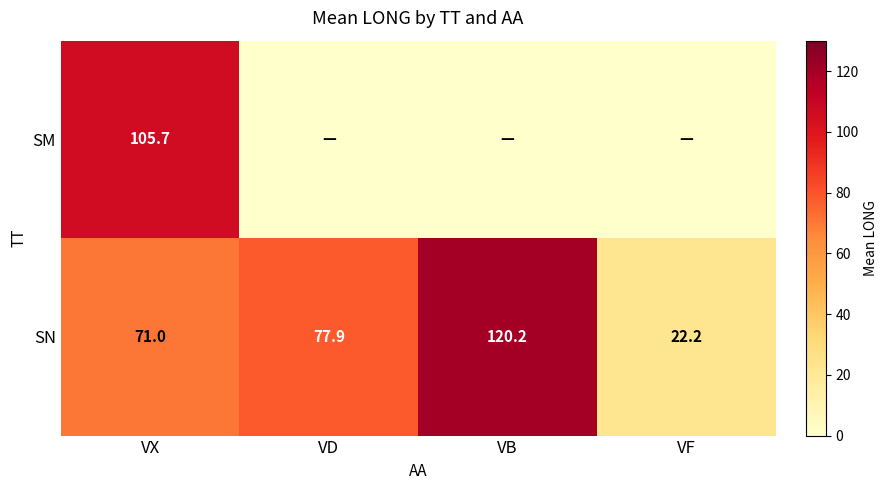

What is the difference between the highest and lowest values at VX?

34.7